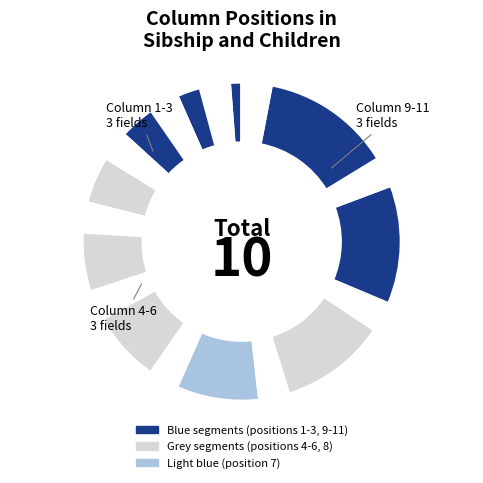

Count the number of slices in the pie.

20